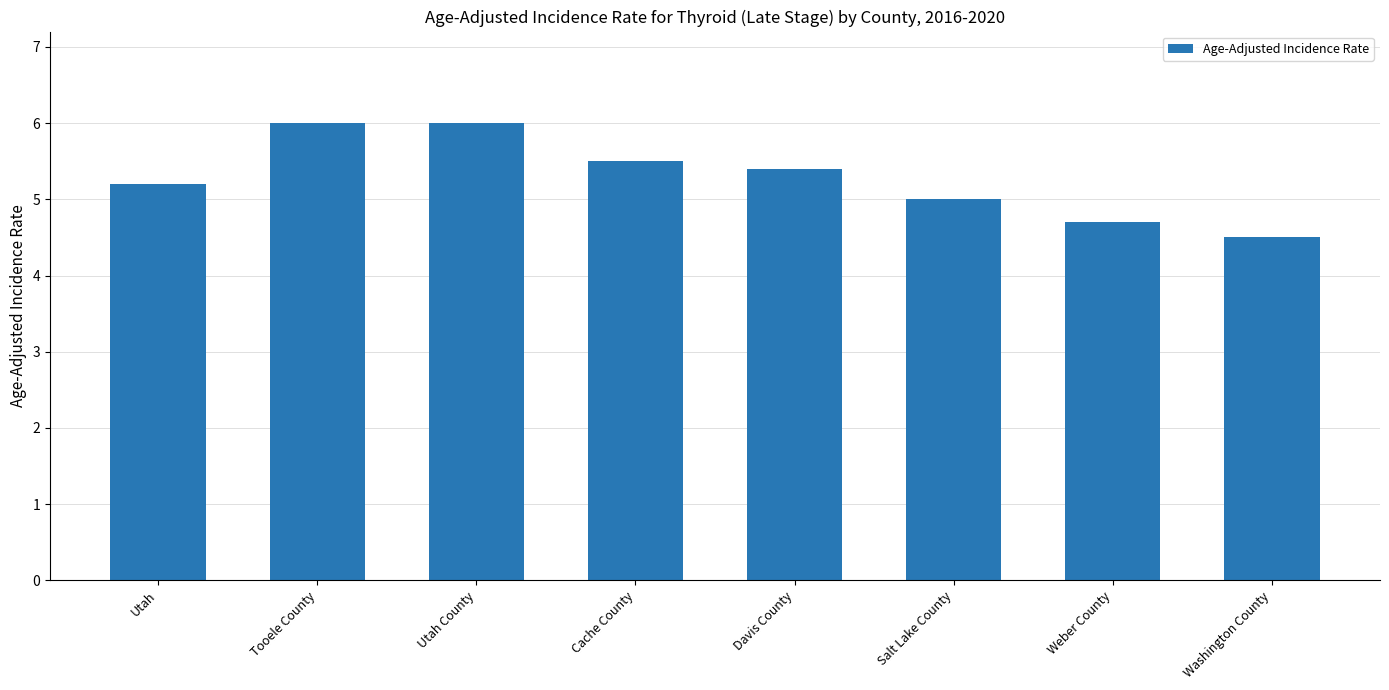

What is the value of the 4th bar from the left?

5.5